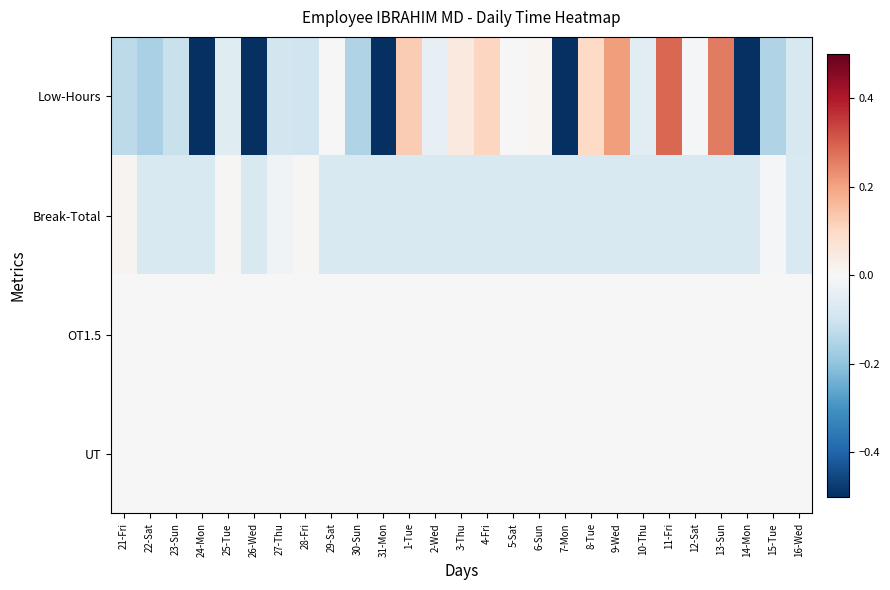

Is it true that OT1.5 equals 0.0 at 29-Sat?

True